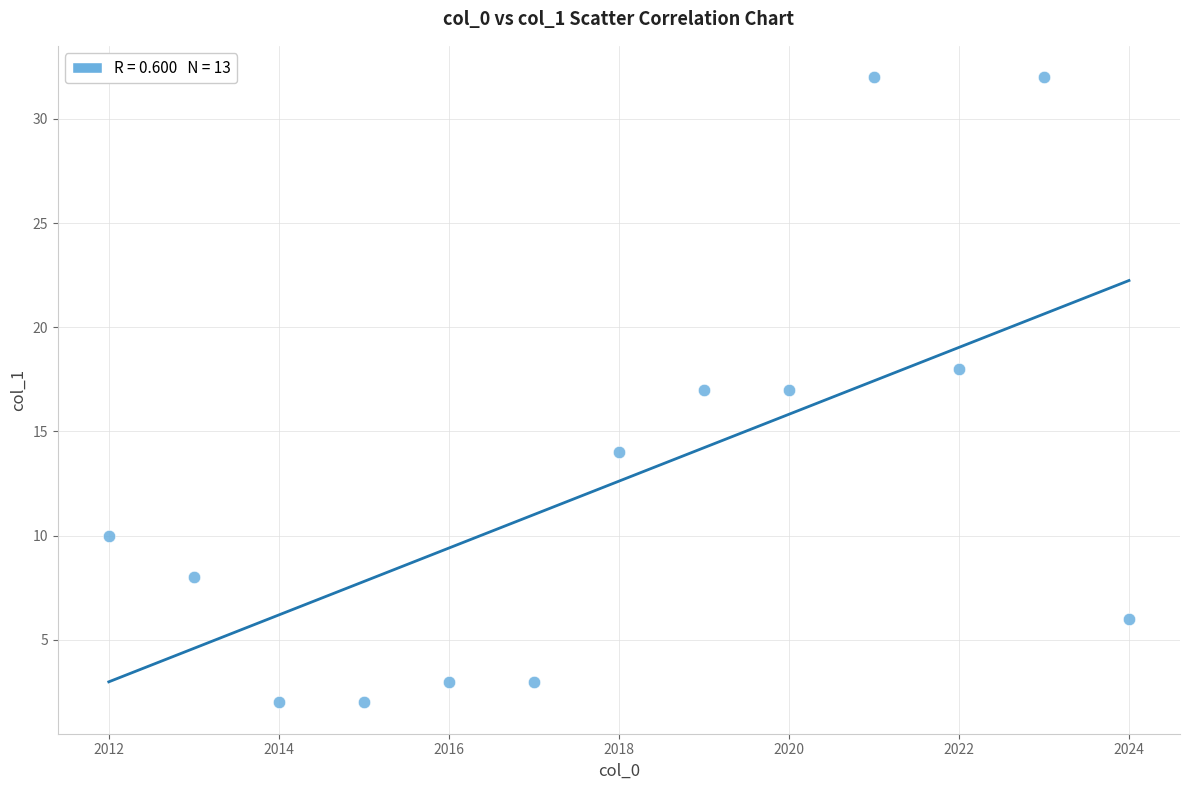

What is the range of X values (max minus min)?

12